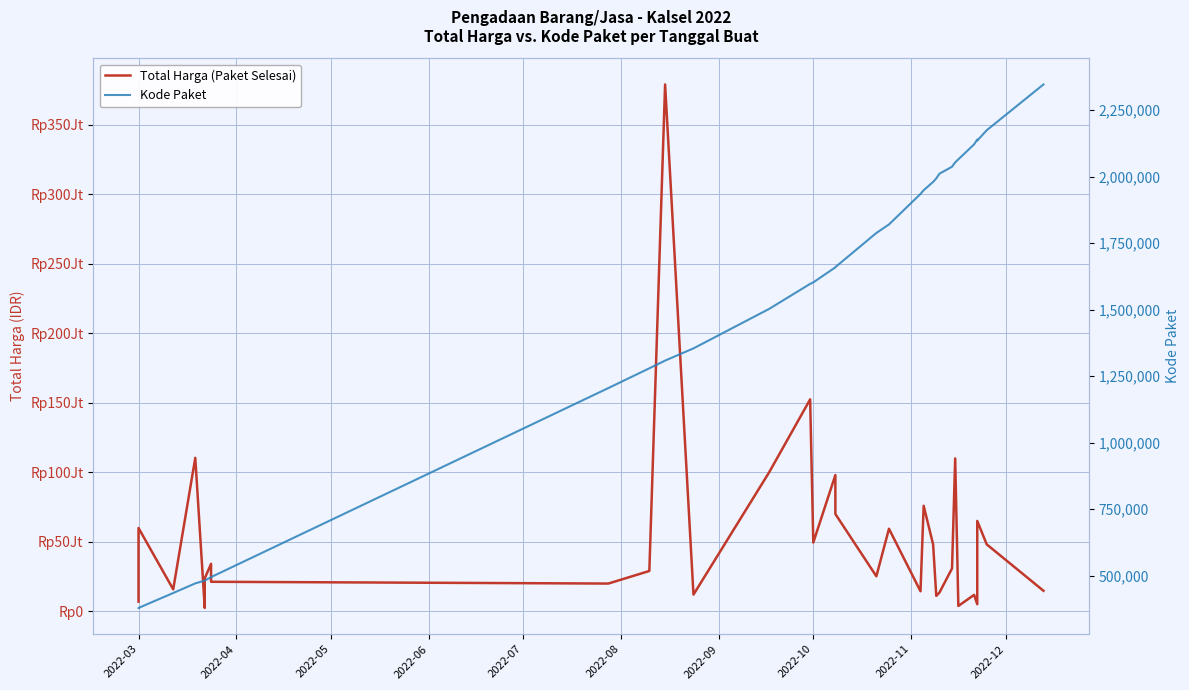

Rank the series by their average value, from highest to lowest.

Total Harga (Paket Selesai), Kode Paket